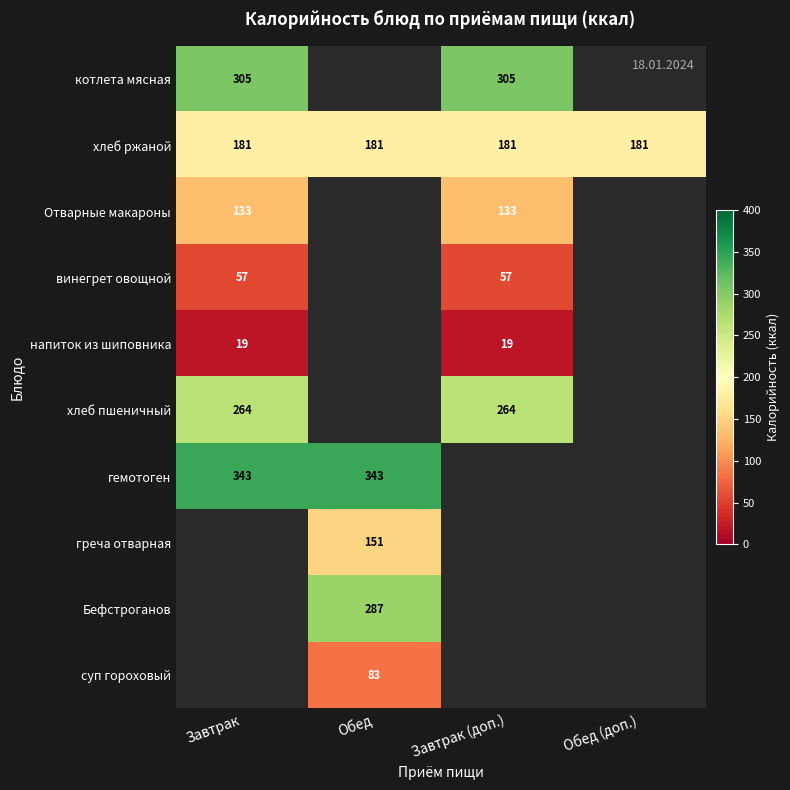

The суп гороховый series shows 83 at Обед. True or false?

True